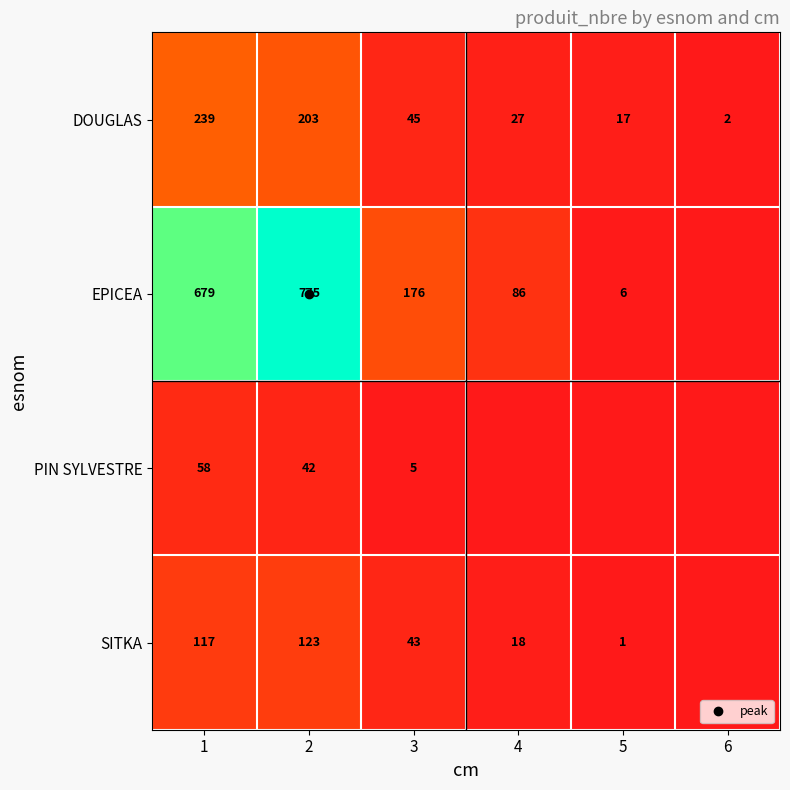

What value does the DOUGLAS series have at 4, to the nearest 10?

30